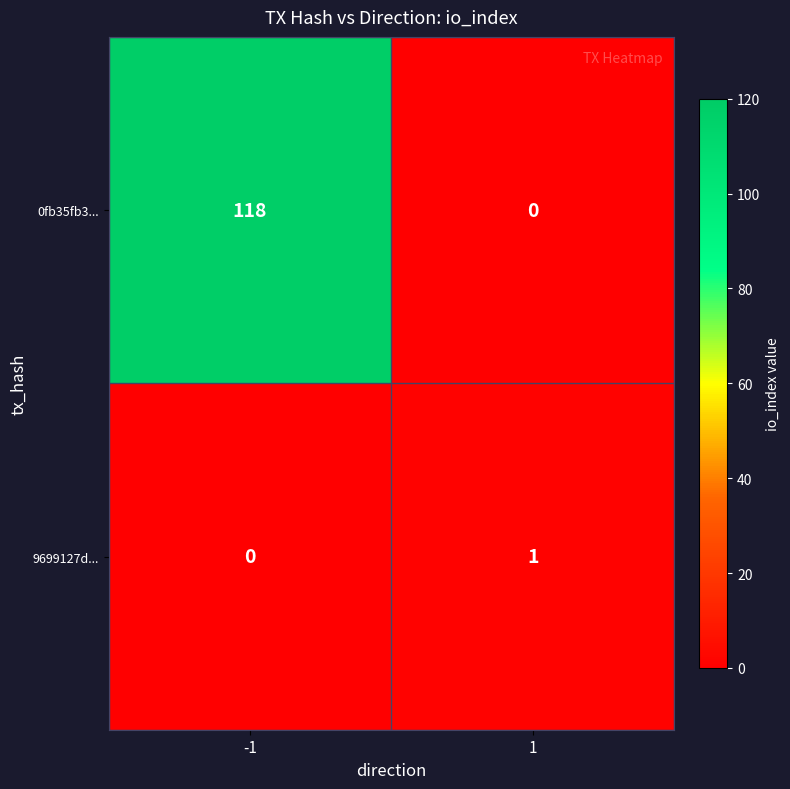

Which series changed the most between -1 and 1?

0fb35fb3...